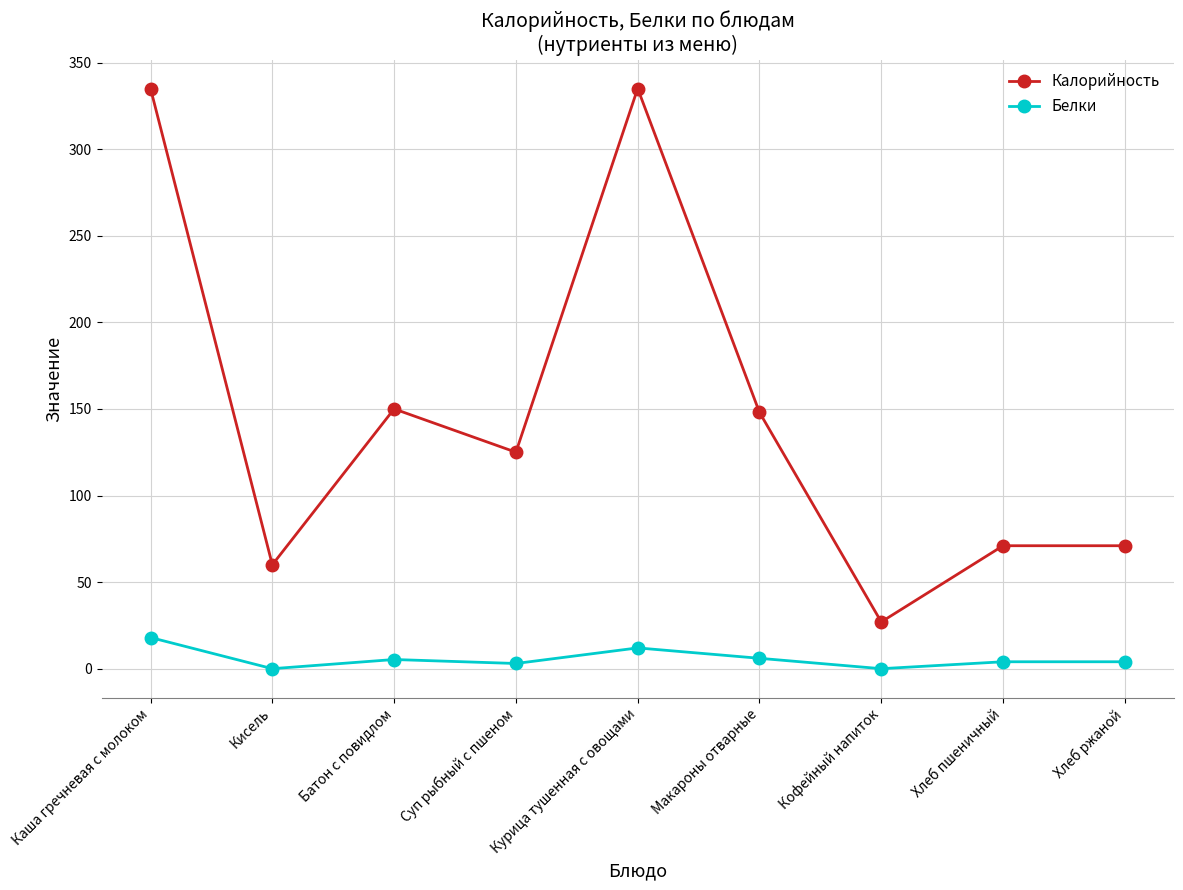

At which label does Белки reach its peak?

Каша гречневая с молоком